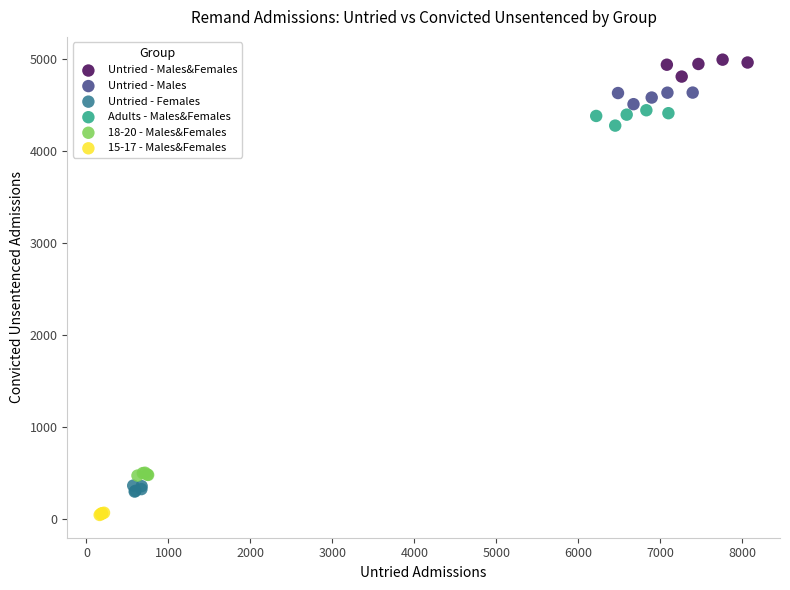

Which series reaches the minimum Y coordinate?

15-17 - Males&Females